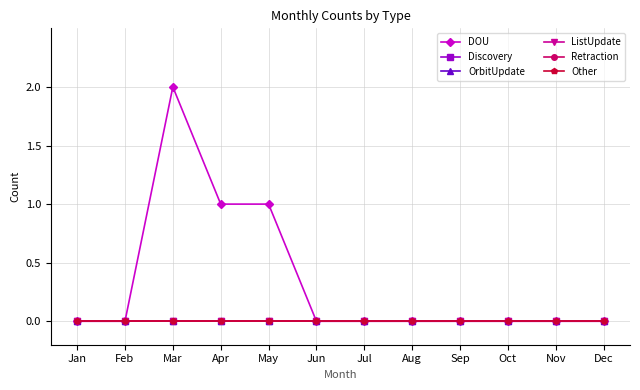

Is this an area chart (filled region under the line)?

No